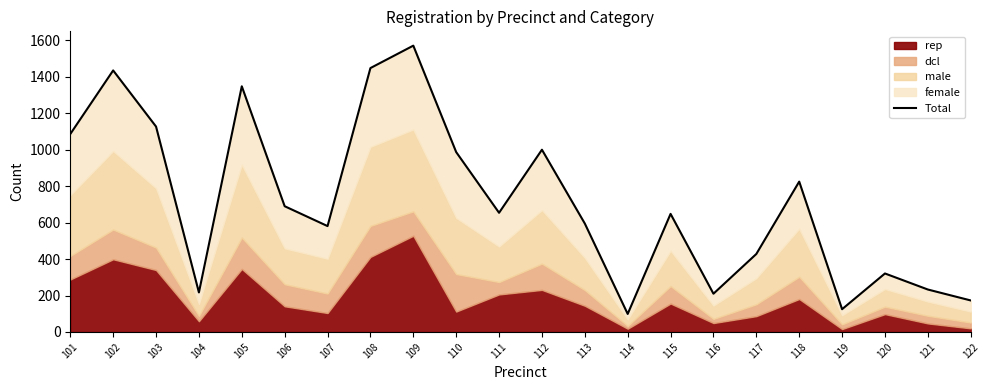

How many interior local valleys (lower than both neighbors) does the data have?

6